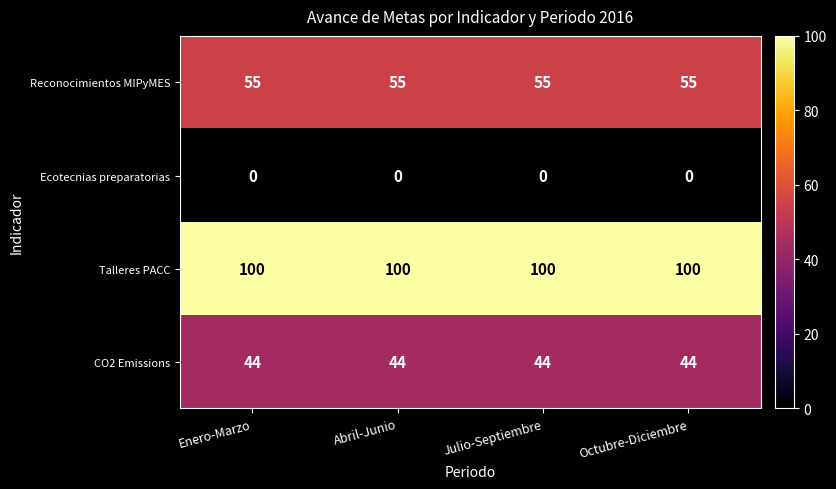

At Abril-Junio, list the series in order from largest to smallest.

Talleres PACC, Reconocimientos MIPyMES, CO2 Emissions, Ecotecnias preparatorias